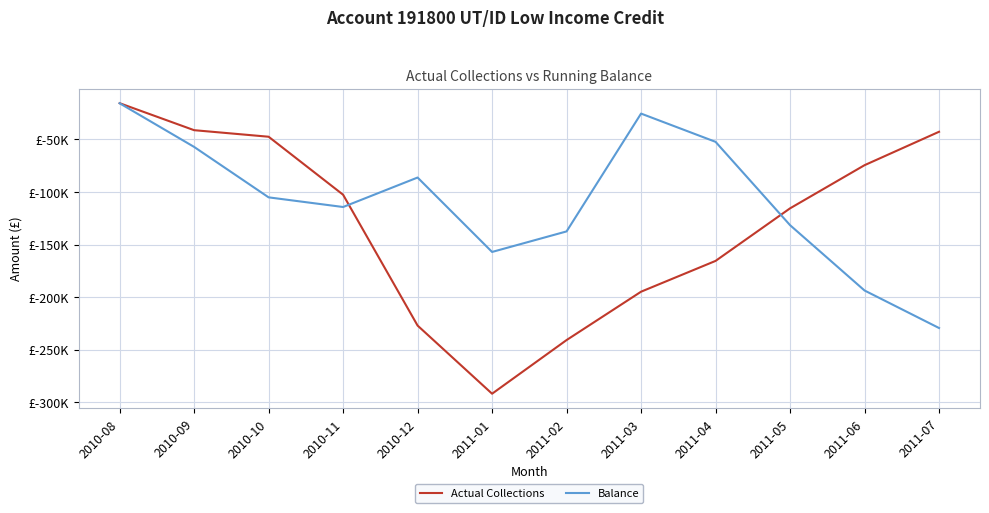

Between which two adjacent categories do Actual Collections and Balance first intersect?

2010-11 and 2010-12